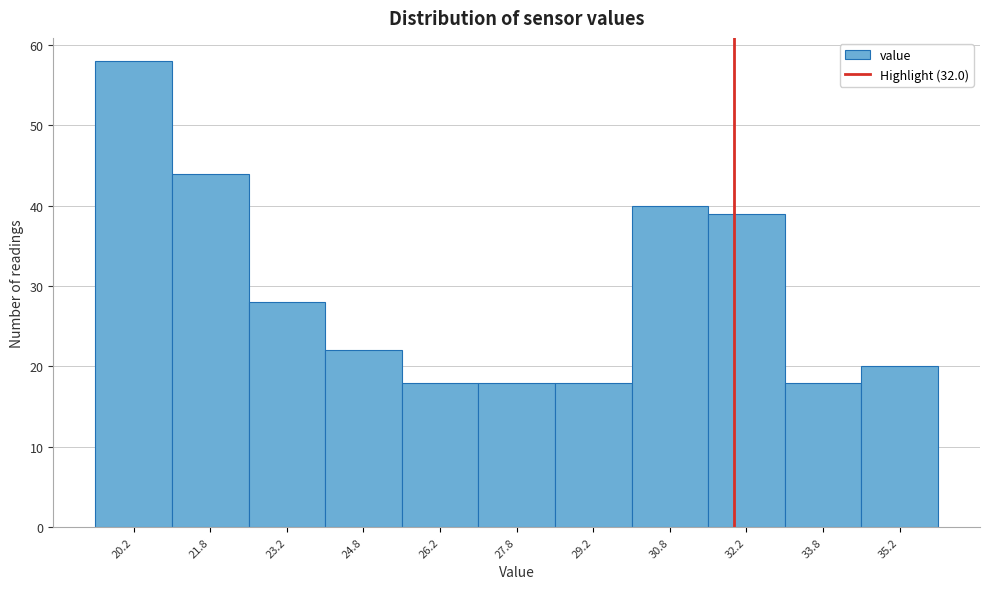

Reading left to right, transcribe this chart: for each bar, give the range it covers on the x-axis and its height. Neither the bar edges nor the heights are printed on the chart, so give them approximately, as read against the axes.

19.5 to 21.0: 58
21.0 to 22.5: 44
22.5 to 24.0: 28
24.0 to 25.5: 22
25.5 to 27.0: 18
27.0 to 28.5: 18
28.5 to 30.0: 18
30.0 to 31.5: 40
31.5 to 33.0: 39
33.0 to 34.5: 18
34.5 to 36.0: 20